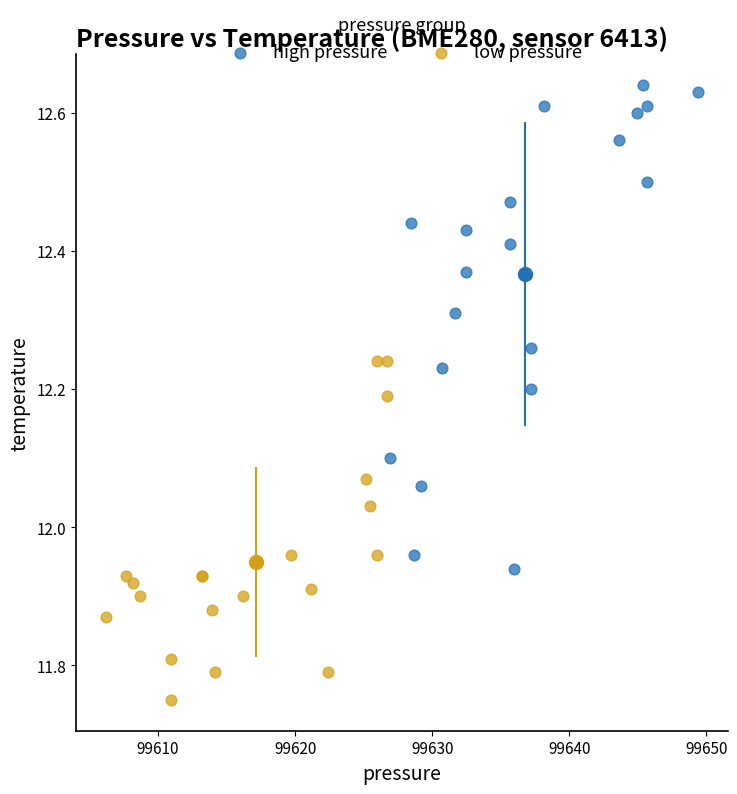

Which series reaches the maximum Y coordinate?

high pressure